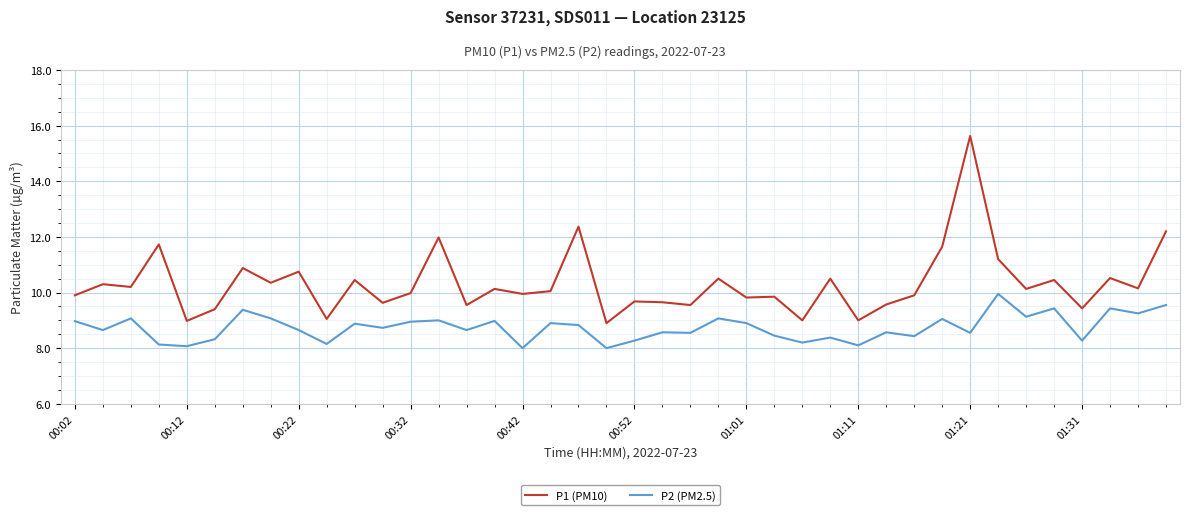

True or false: P2 (PM2.5) and P1 (PM10) intersect in this chart.

False